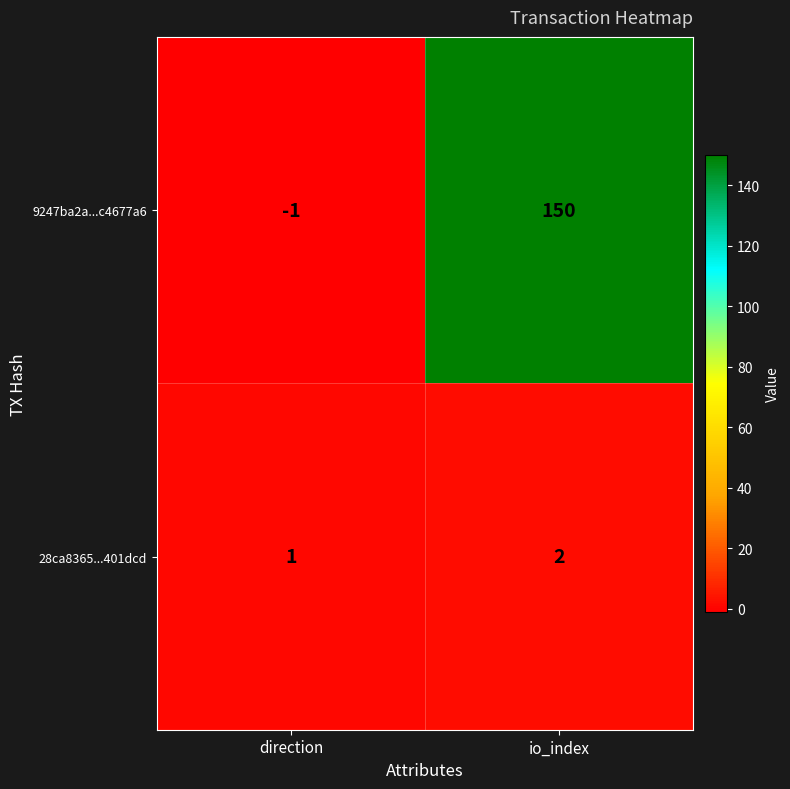

Which category has the lowest value across all series?

direction